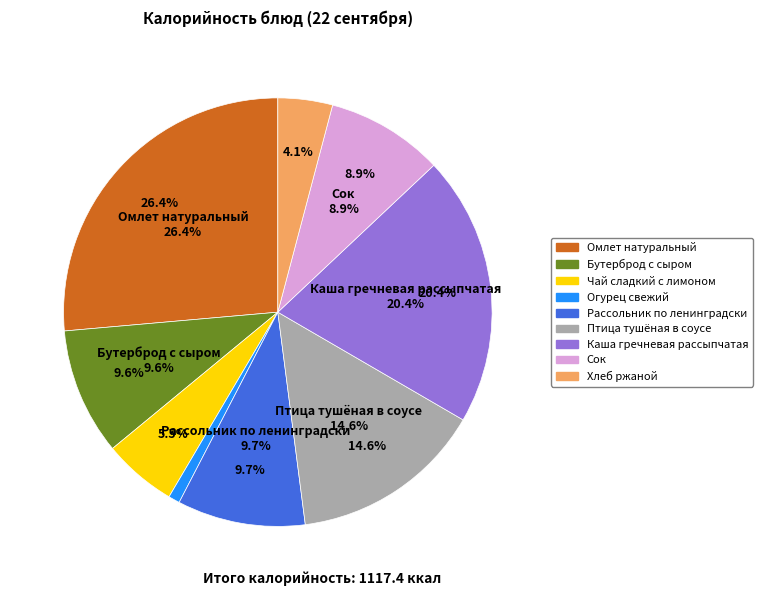

To the nearest percent, what percentage of the pie is Омлет натуральный?

26%